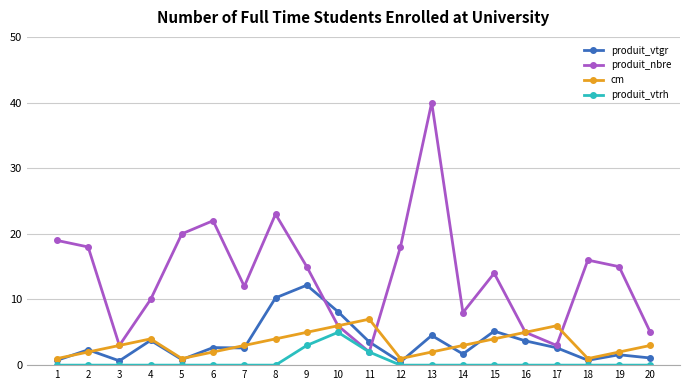

What is the difference between the second highest and minimum values in the cm series?

5.0